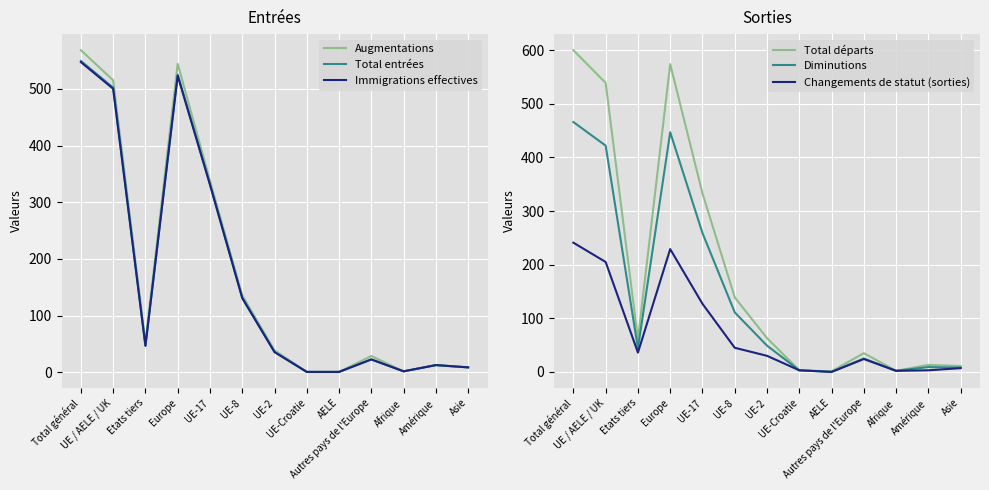

Which series has the largest total across all categories?

Total départs